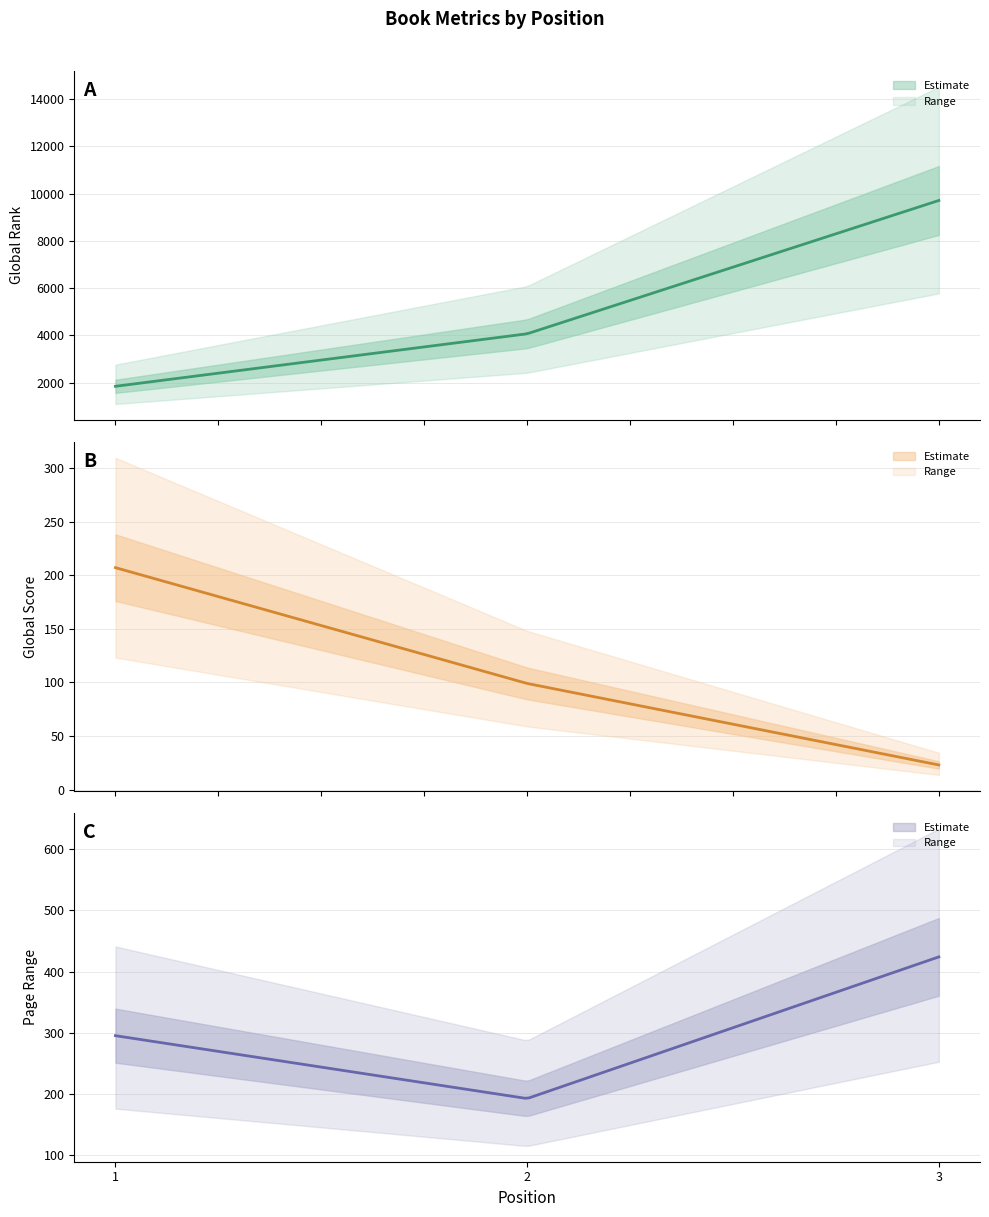

Is it true that Page Range equals 295 at 1?

True